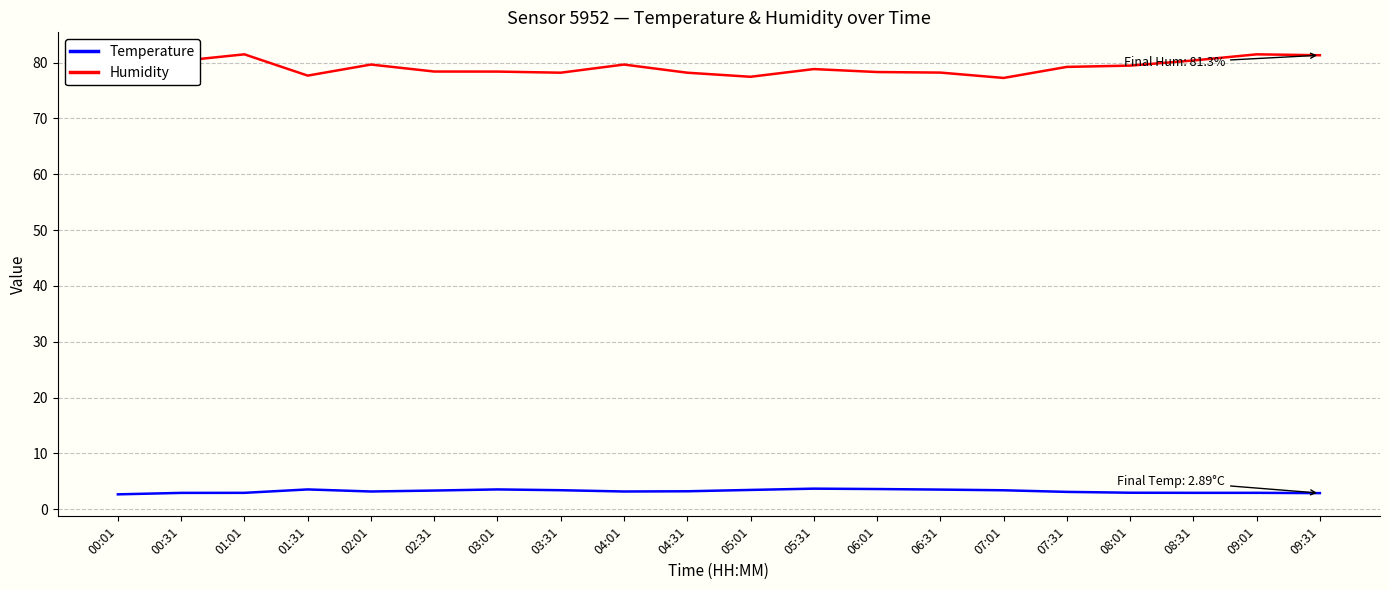

List the series in order of their overall mean, lowest first.

Temperature, Humidity